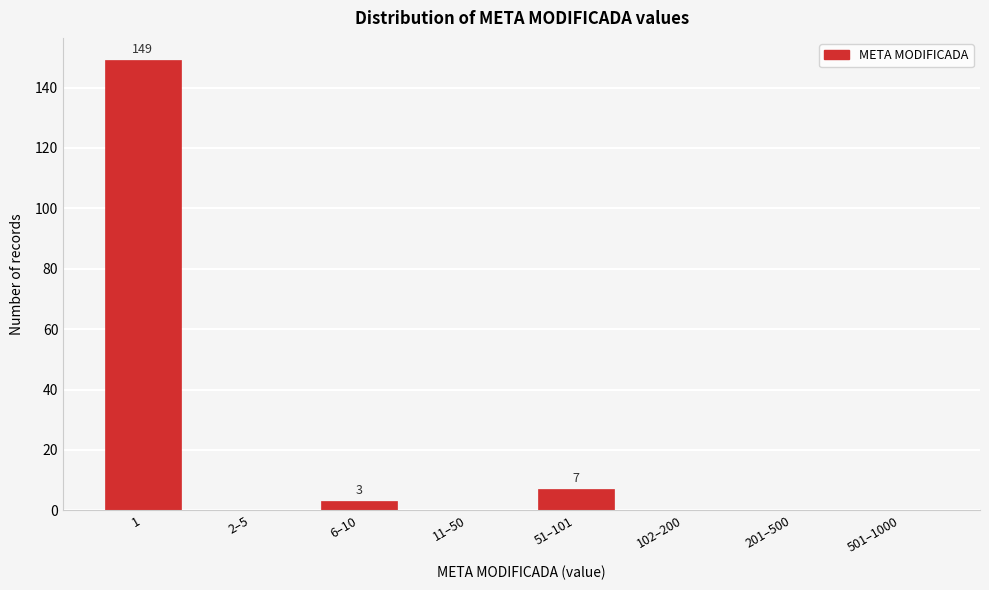

Reading left to right, transcribe all the data shown in this chart.

1=149	2–5=0	6–10=3	11–50=0	51–101=7	102–200=0	201–500=0	501–1000=0